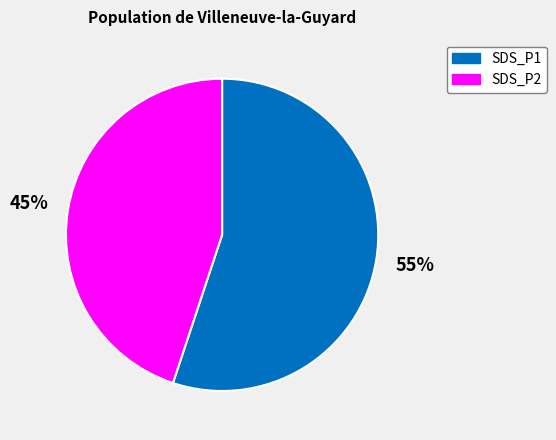

Is it true that SDS_P1 is 55% of the pie?

True